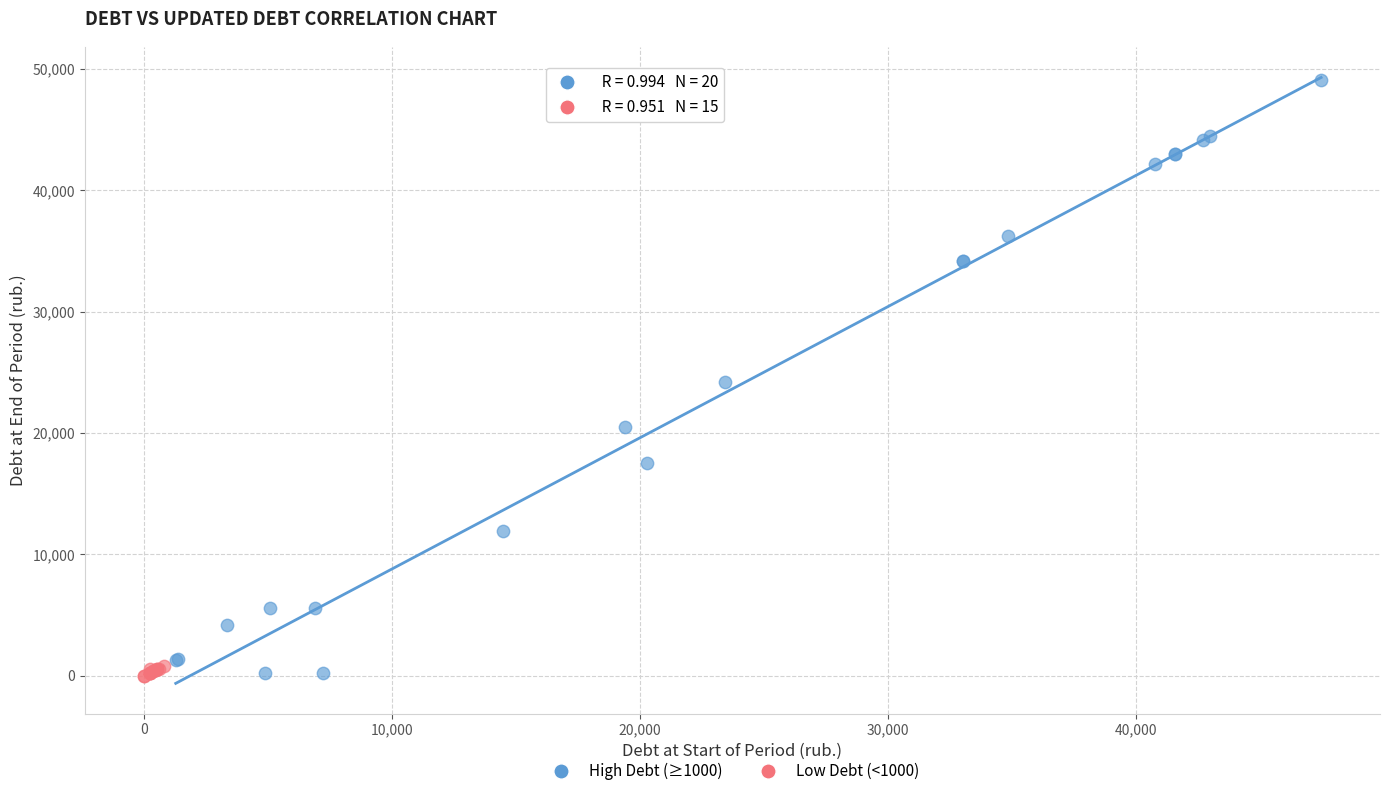

Which series has the largest Y range (max minus min)?

High Debt (≥1000)